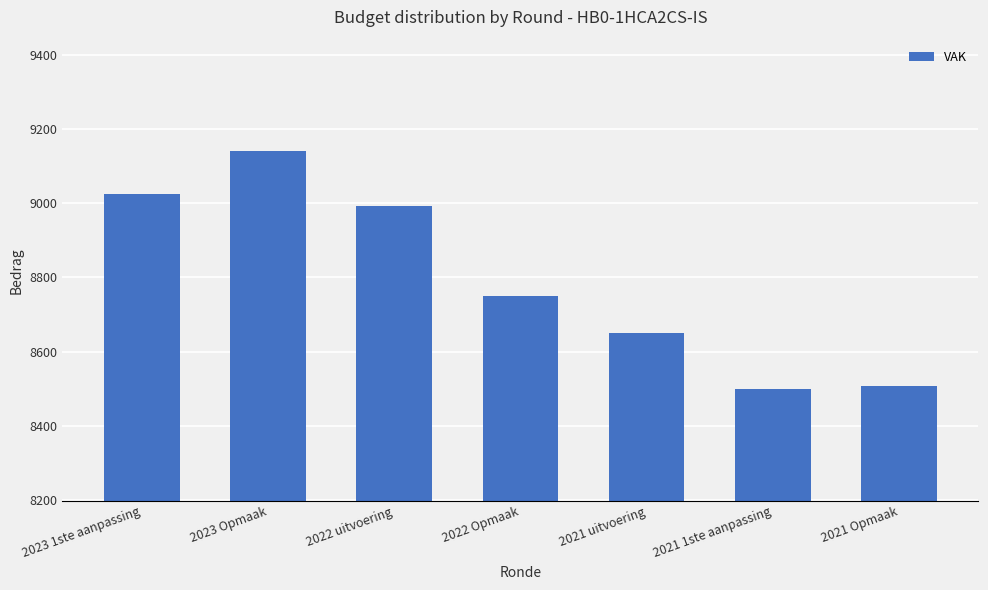

What is the change in value from 2022 uitvoering to 2022 Opmaak?

-240